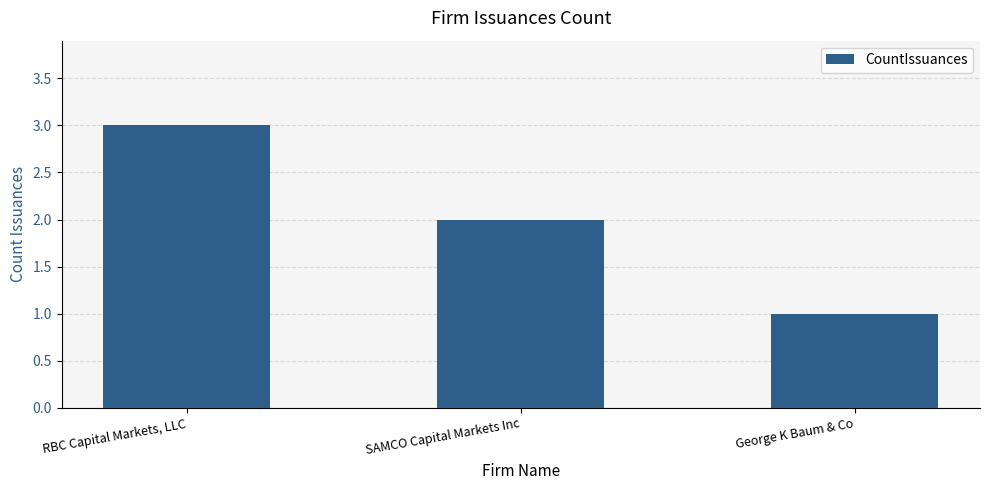

What is the approximate value at George K Baum & Co?

1